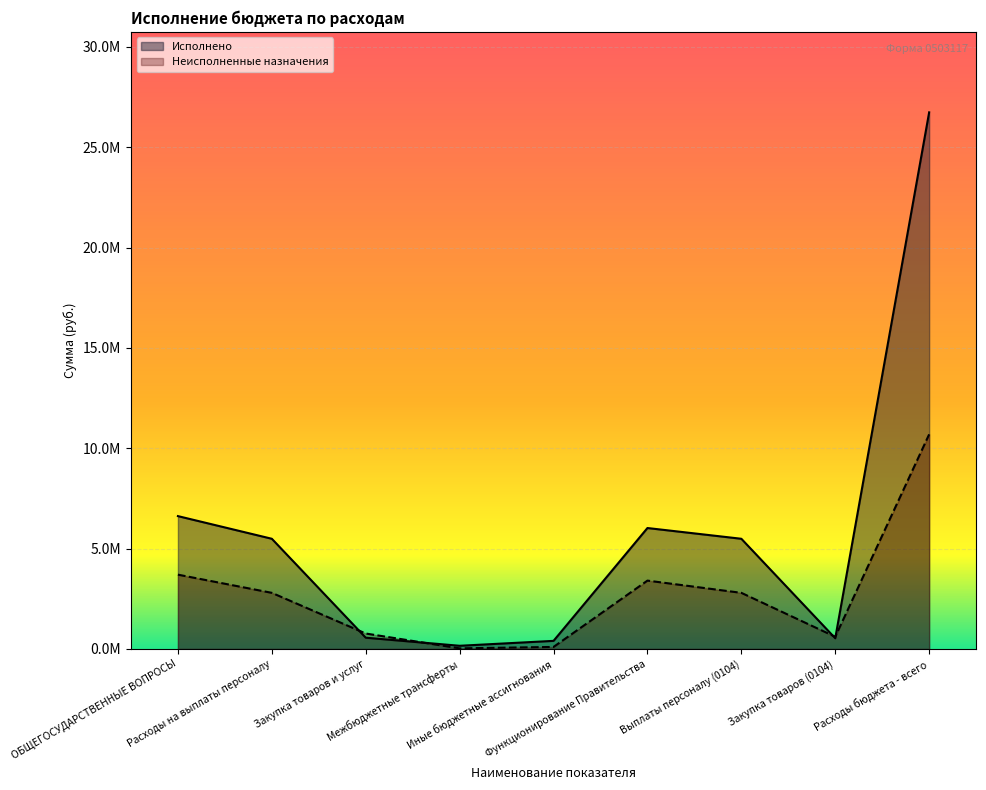

How many data points in Неисполненные назначения are above 2798565?

5